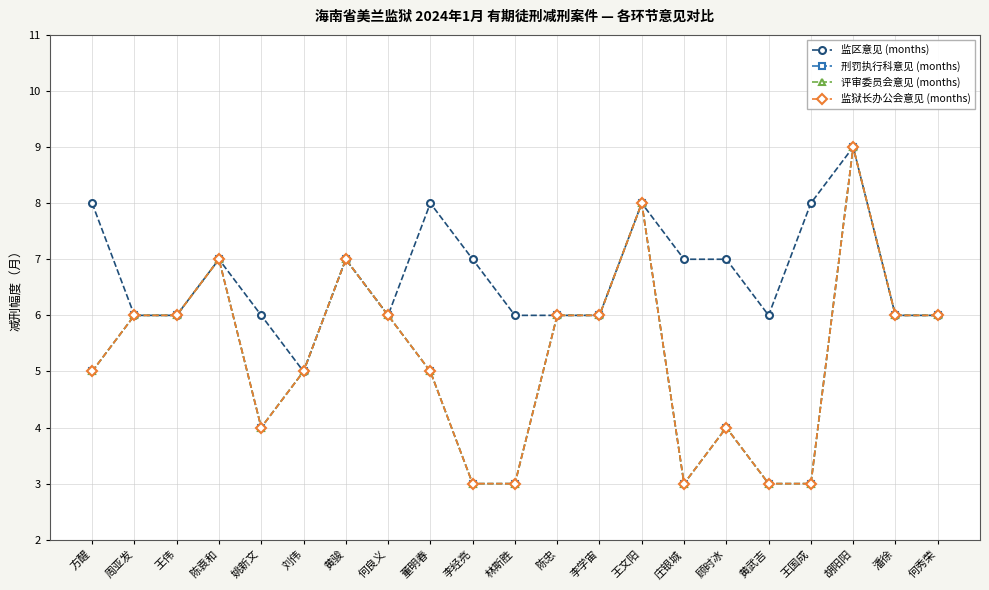

What is the minimum value for 监区意见 (months)?

5